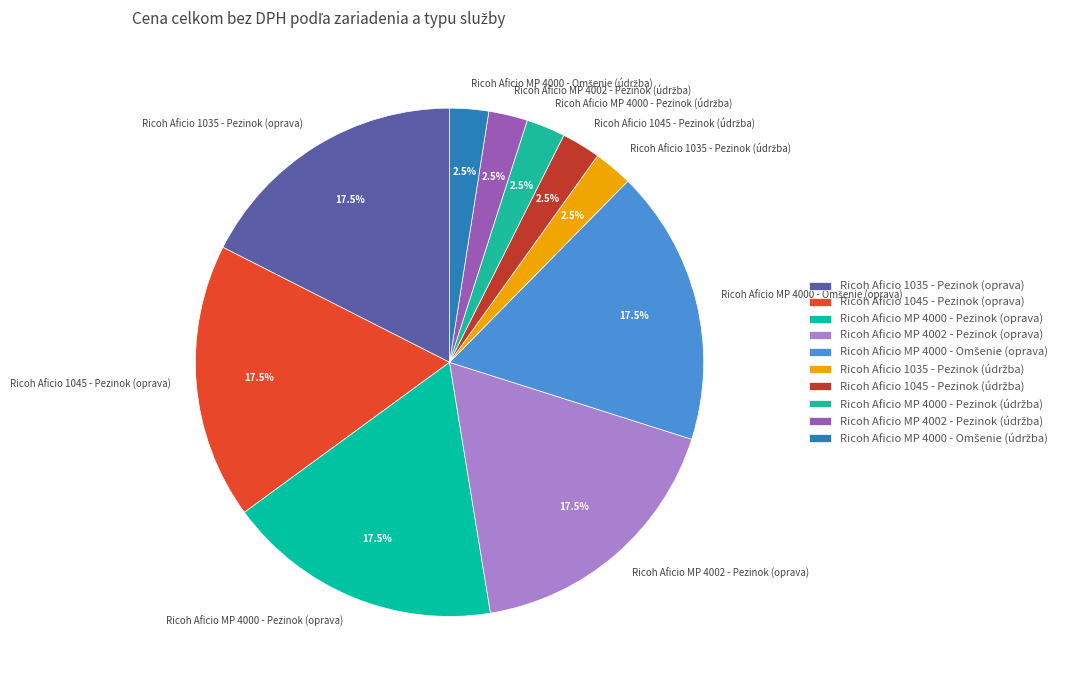

Is there any slice that represents more than half of the pie?

No